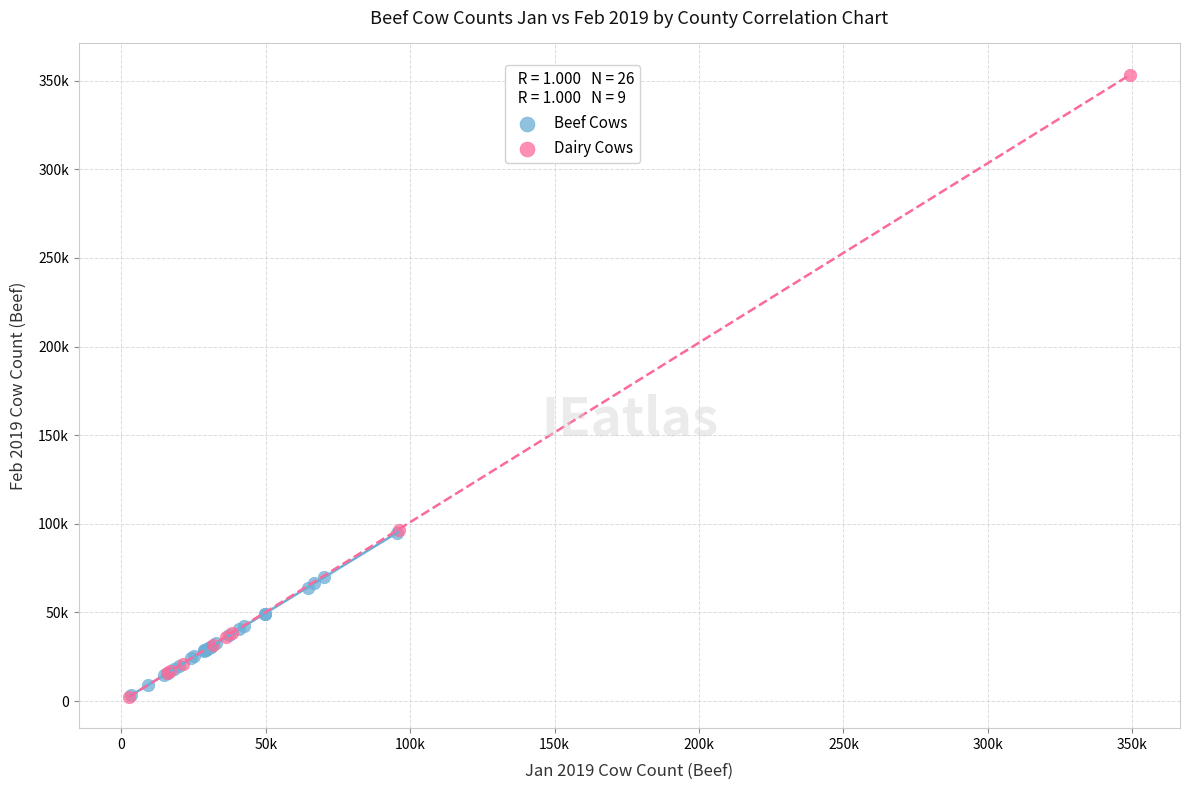

Which series reaches the maximum Y coordinate?

Dairy Cows